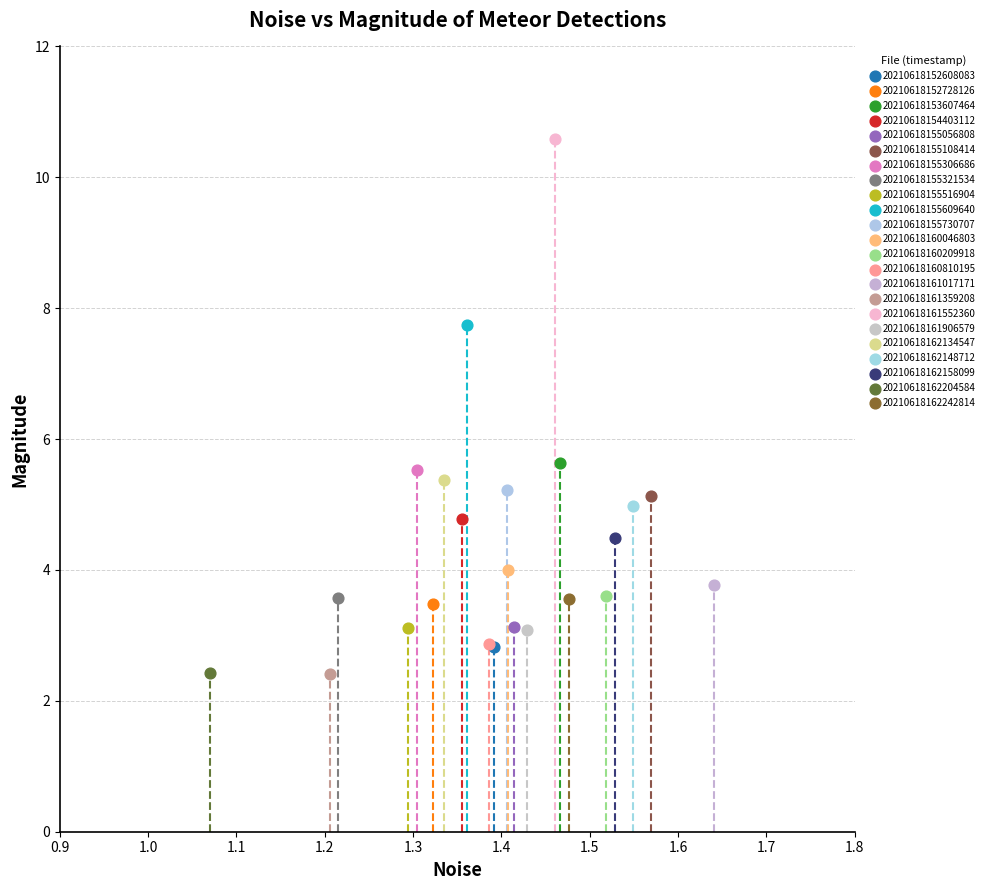

What are all the series names shown in the legend?

20210618152608083, 20210618152728126, 20210618153607464, 20210618154403112, 20210618155056808, 20210618155108414, 20210618155306686, 20210618155321534, 20210618155516904, 20210618155609640, 20210618155730707, 20210618160046803, 20210618160209918, 20210618160810195, 20210618161017171, 20210618161359208, 20210618161552360, 20210618161906579, 20210618162134547, 20210618162148712, 20210618162158099, 20210618162204584, 20210618162242814